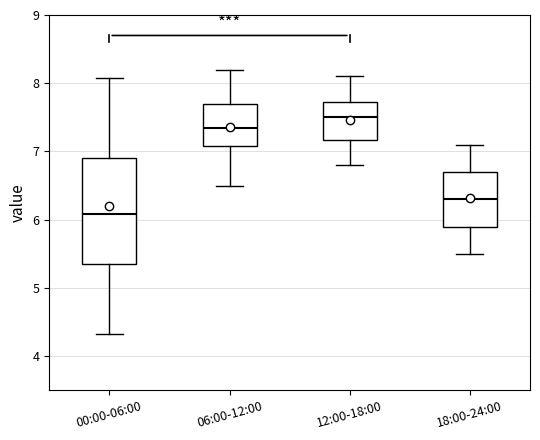

Which box has the lowest median line?

00:00-06:00